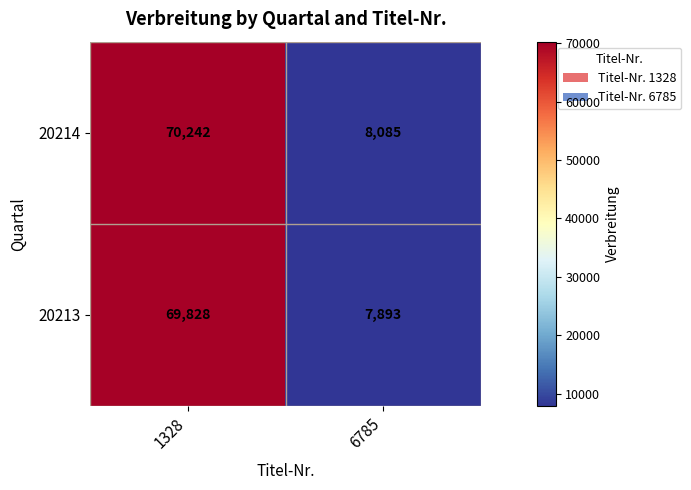

Which label corresponds to the largest value in the chart?

1328